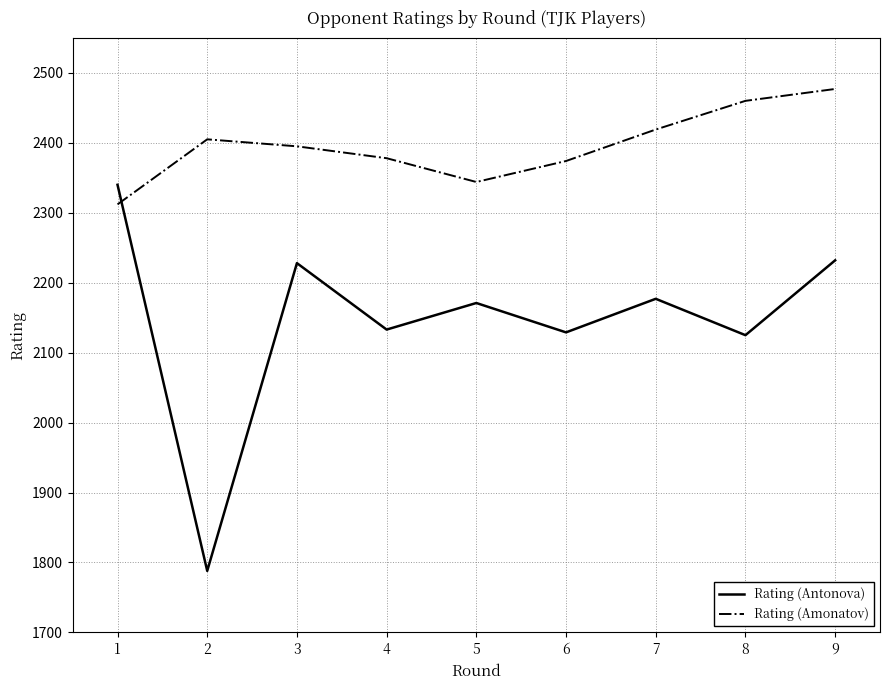

What is the total value across all series at 7?

4596